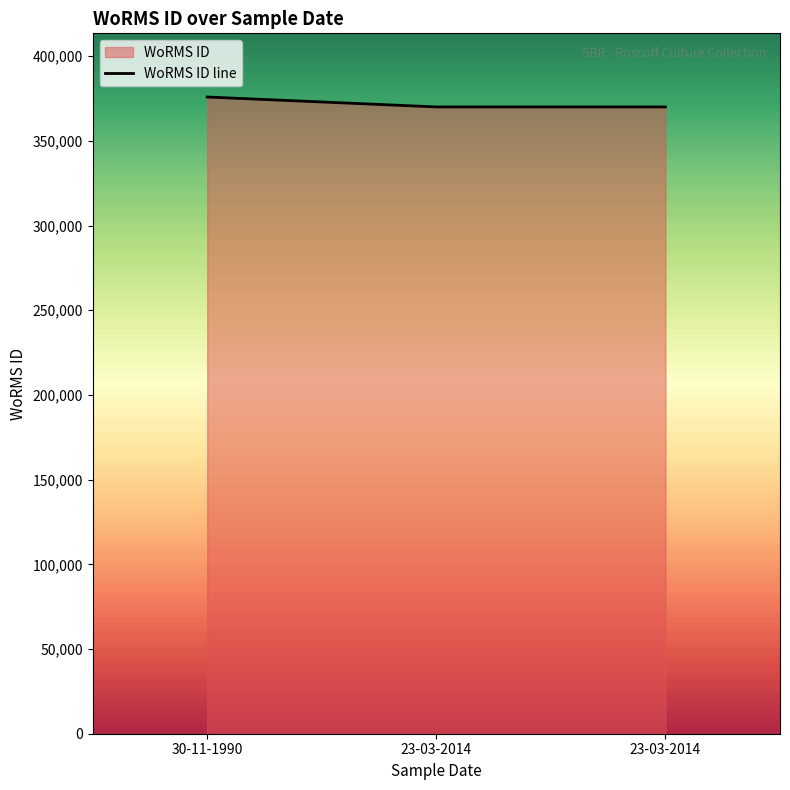

What is the change in value from 30-11-1990 to 23-03-2014?

-5855